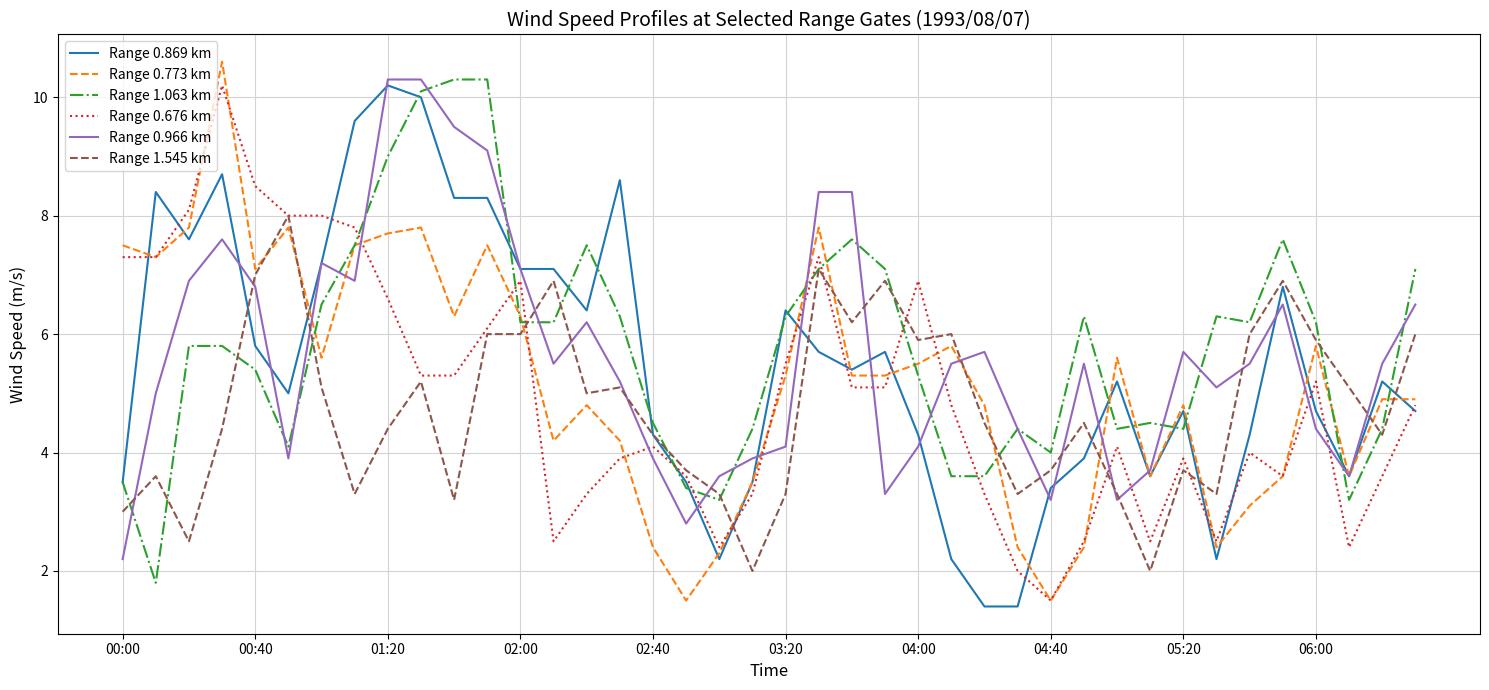

What are all the series names shown in the legend?

Range 0.869 km, Range 0.773 km, Range 1.063 km, Range 0.676 km, Range 0.966 km, Range 1.545 km